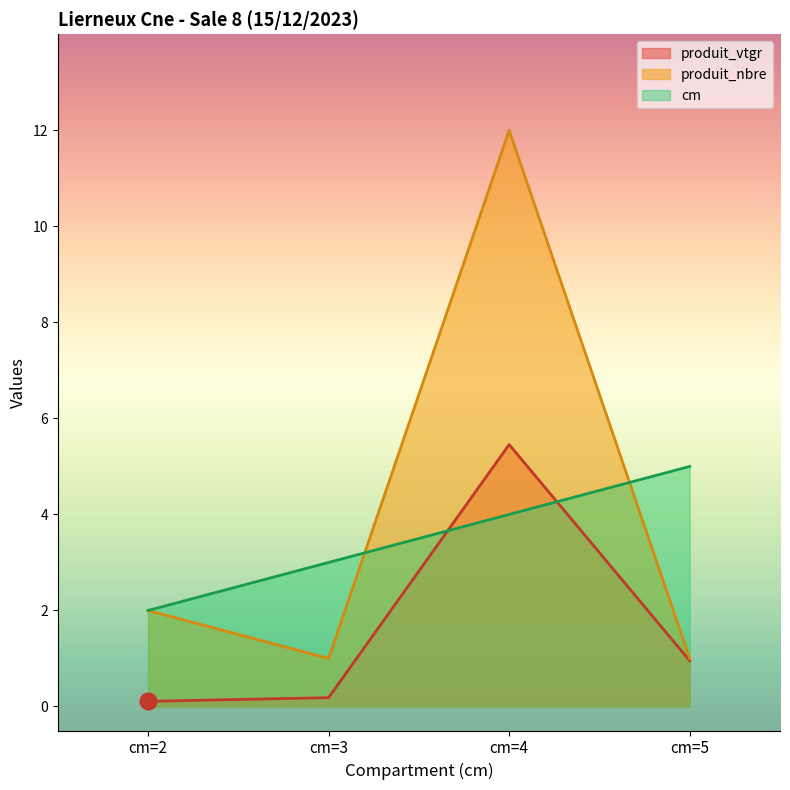

Reading left to right, what are all the values shown in this chart?

cm: 2.0	3.0	4.0	5.0
produit_vtgr: 0.1	0.2	5.5	1.0
produit_nbre: 2.0	1.0	12.0	1.0